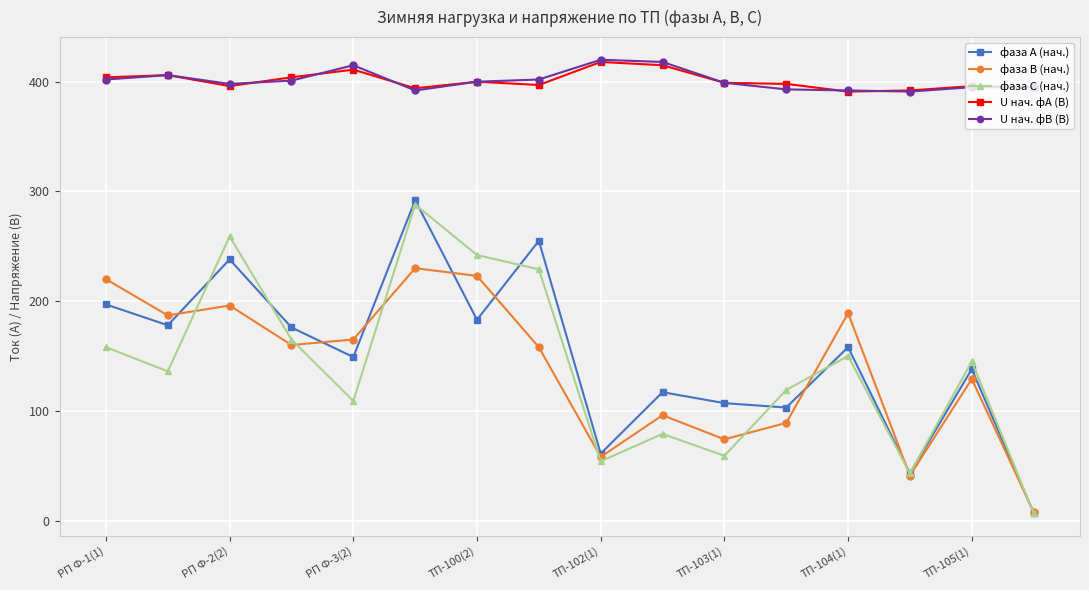

What is the value of the фаза В (нач.) point at the 15th from the left?

129